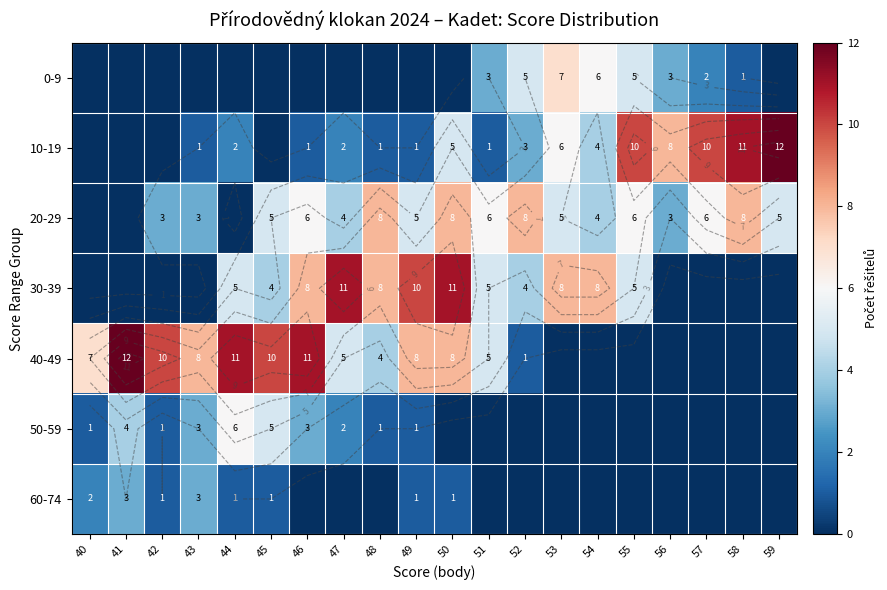

At which category is the sum across all series the highest?

50